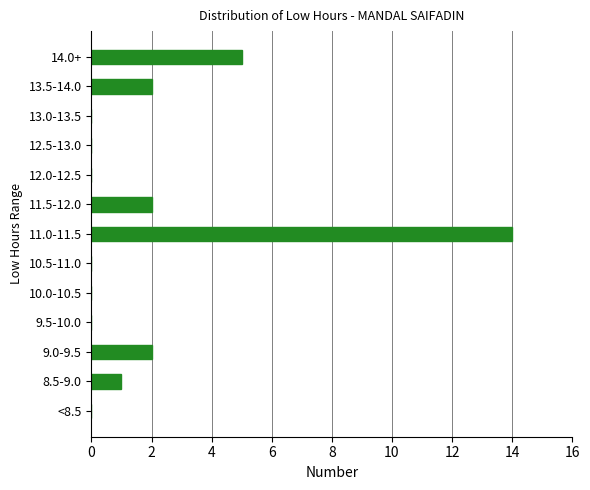

What is the maximum value shown in the chart?

14